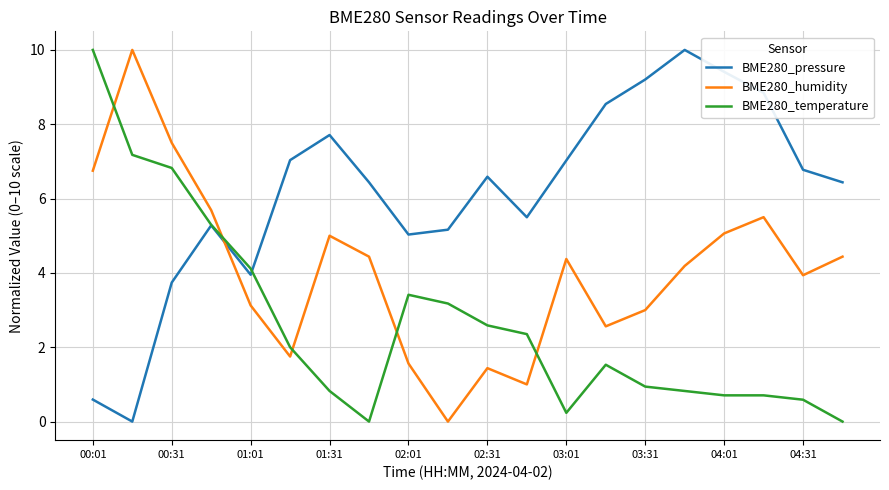

What is the sum of all BME280_pressure values?

123.3